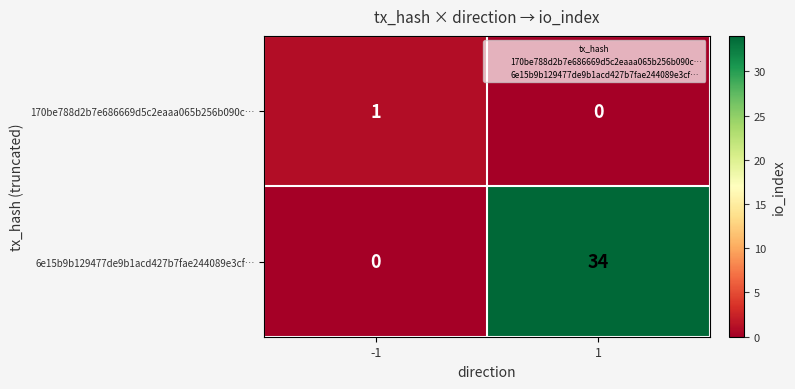

The value of 170be788d2b7e686669d5c2eaaa065b256b090c… at 1 is -1. True or false?

False